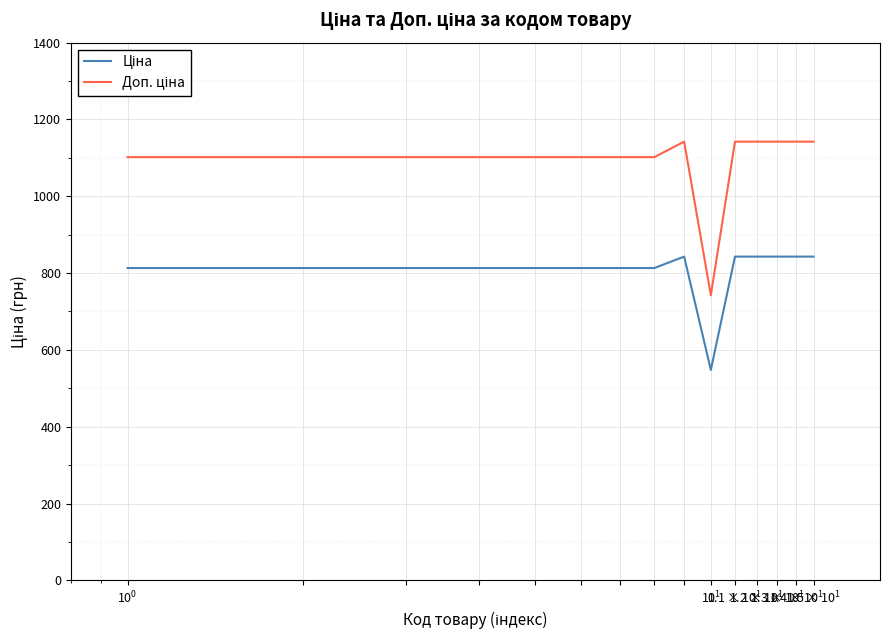

What is the maximum value shown in the chart?

1142.1